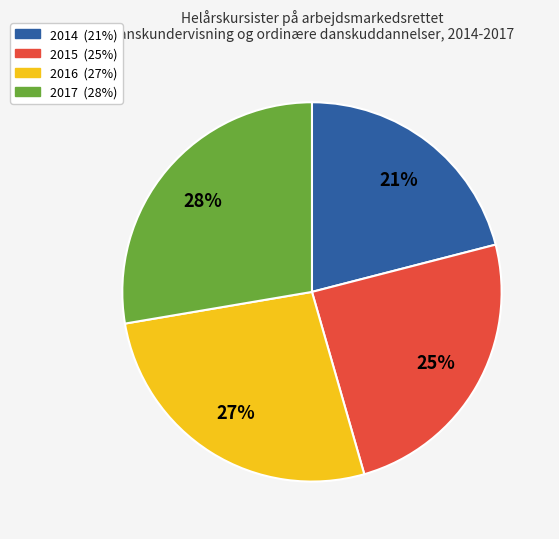

The 2014 slice represents 11% of the pie. True or false?

False